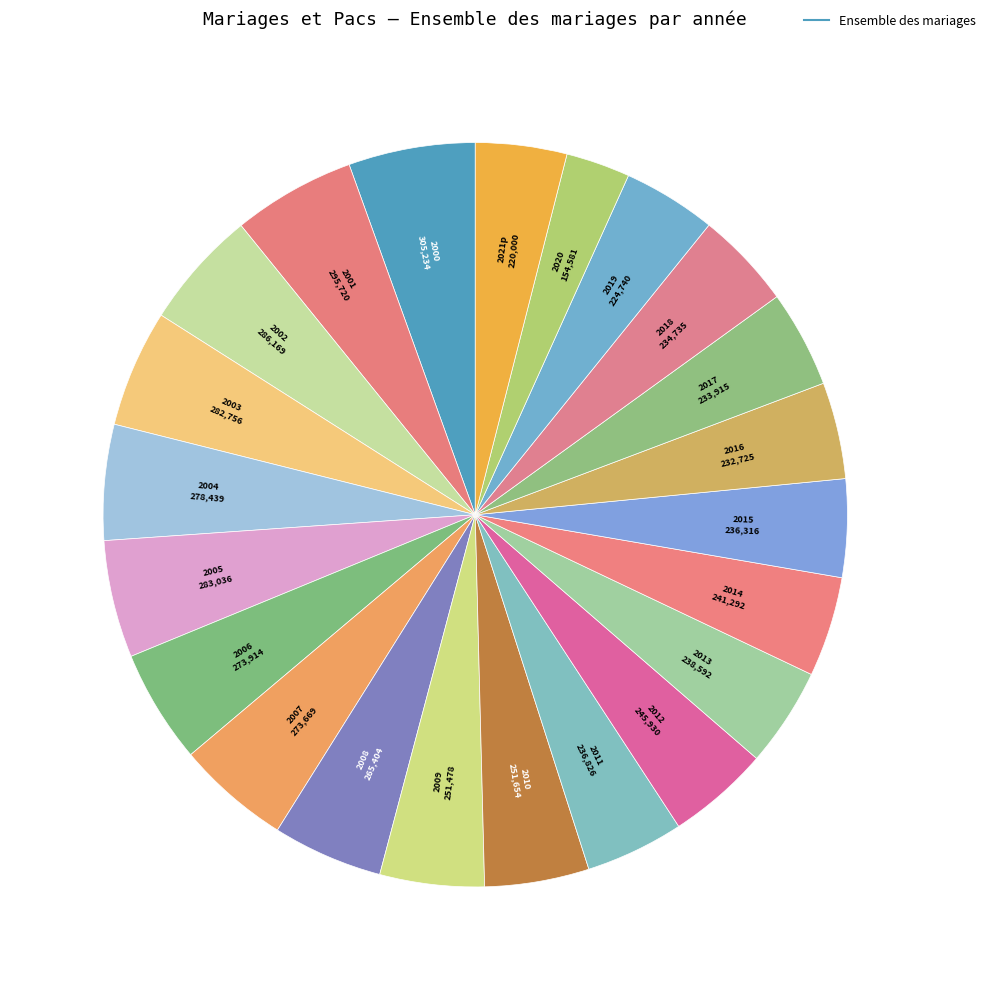

How many slices are in this pie chart?

22